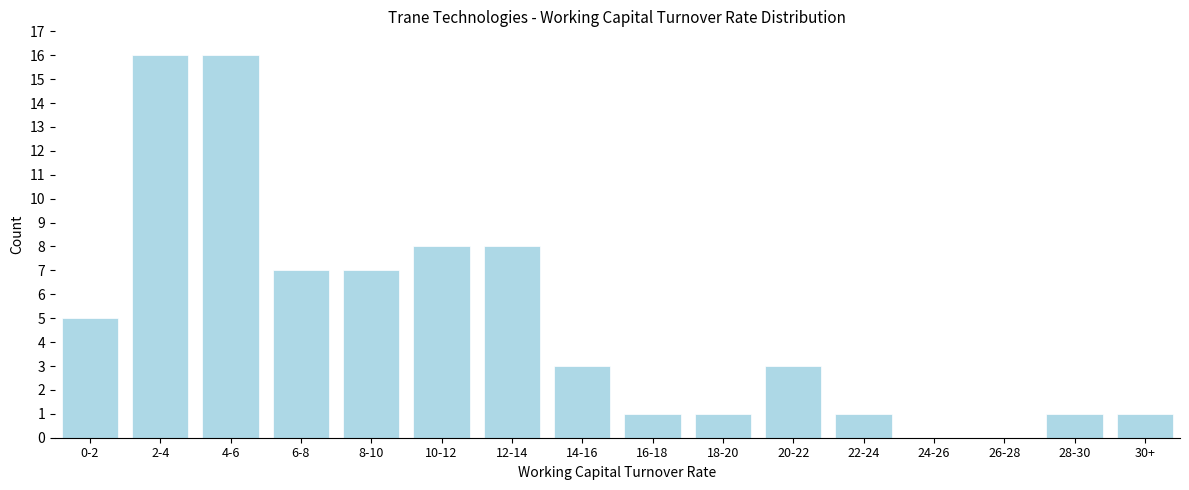

Reading right to left, what are all the values shown in this chart?

30+=1	28-30=1	26-28=0	24-26=0	22-24=1	20-22=3	18-20=1	16-18=1	14-16=3	12-14=8	10-12=8	8-10=7	6-8=7	4-6=16	2-4=16	0-2=5